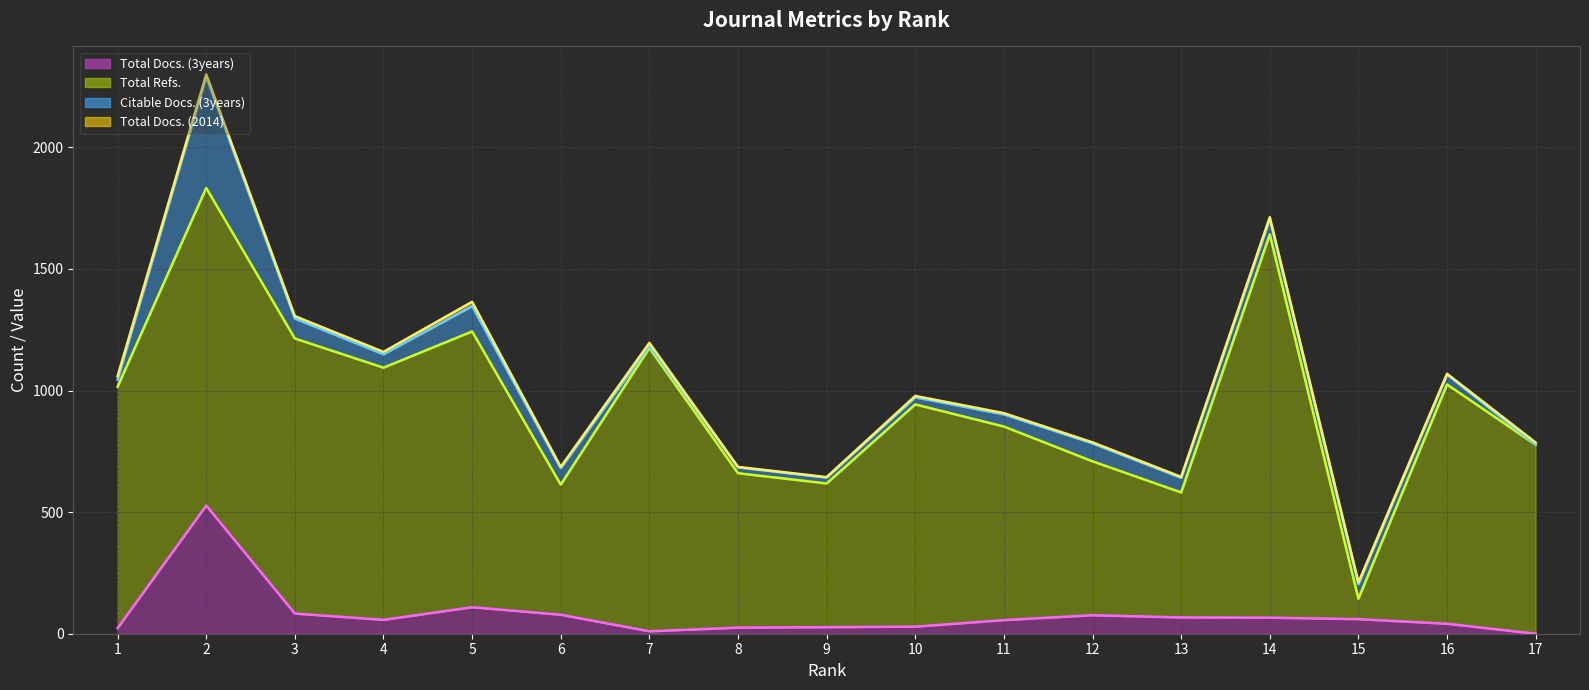

Reading right to left, extract all data points from this chart.

Total Docs. (3years) (line): 0	41	60	66	67	76	56	29	27	25	10	78	109	57	83	527	23
Total Refs. (line): 777	1025	144	1642	581	709	852	943	618	660	1175	613	1243	1094	1214	1833	1016
Citable Docs. (3years) (line): 777	1066	204	1705	641	783	902	972	642	684	1184	681	1347	1149	1296	2290	1045
Total Docs. (2014) (line): 786	1069	211	1713	645	787	907	978	644	686	1196	686	1365	1159	1306	2300	1059